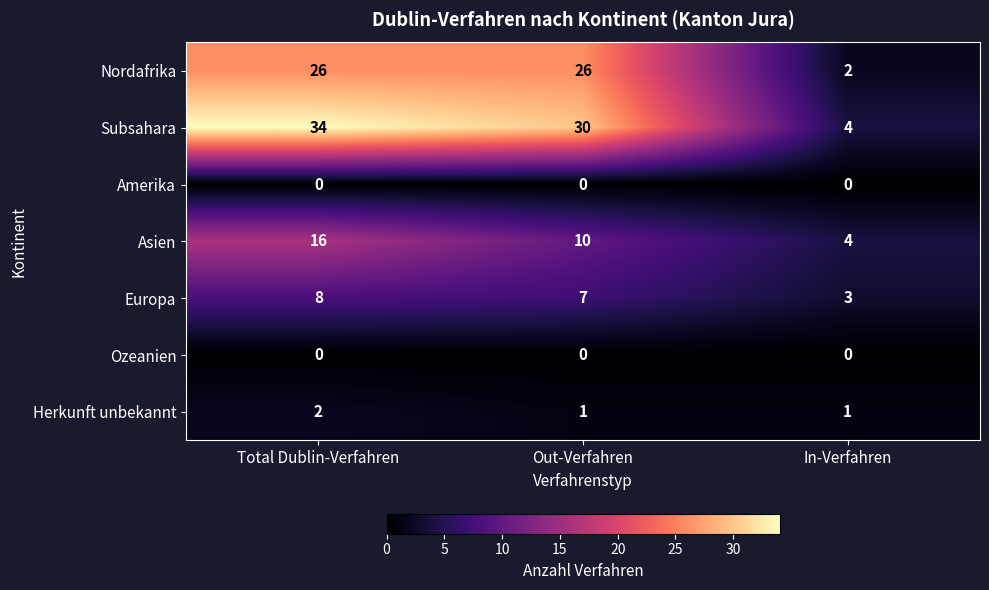

Where does the Asien series first go above 10?

Total Dublin-Verfahren